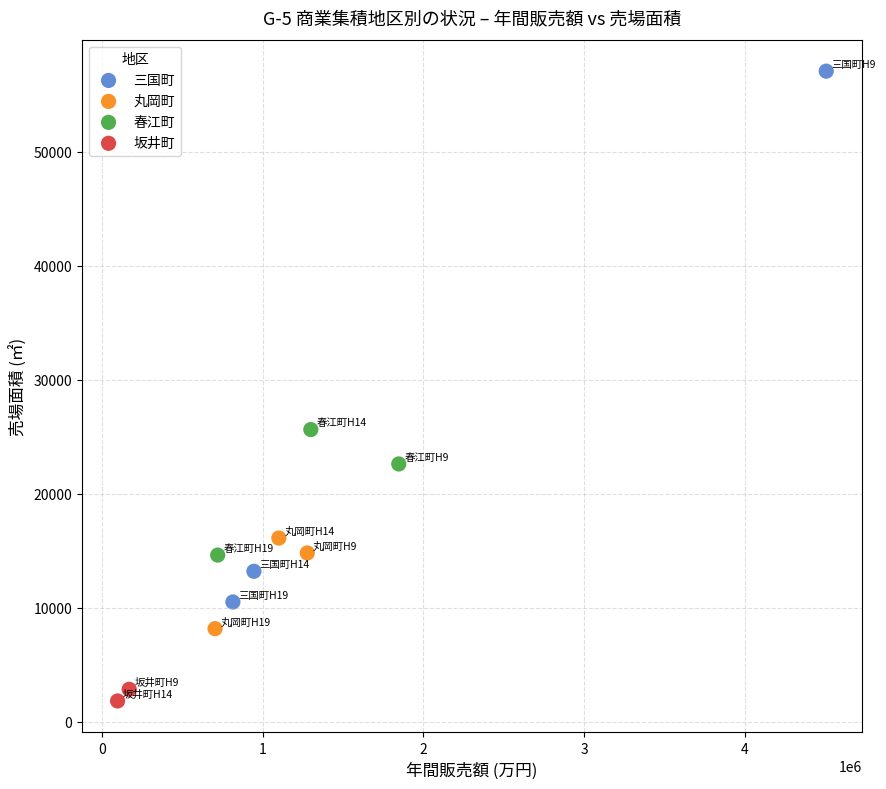

Which series reaches the minimum Y coordinate?

坂井町